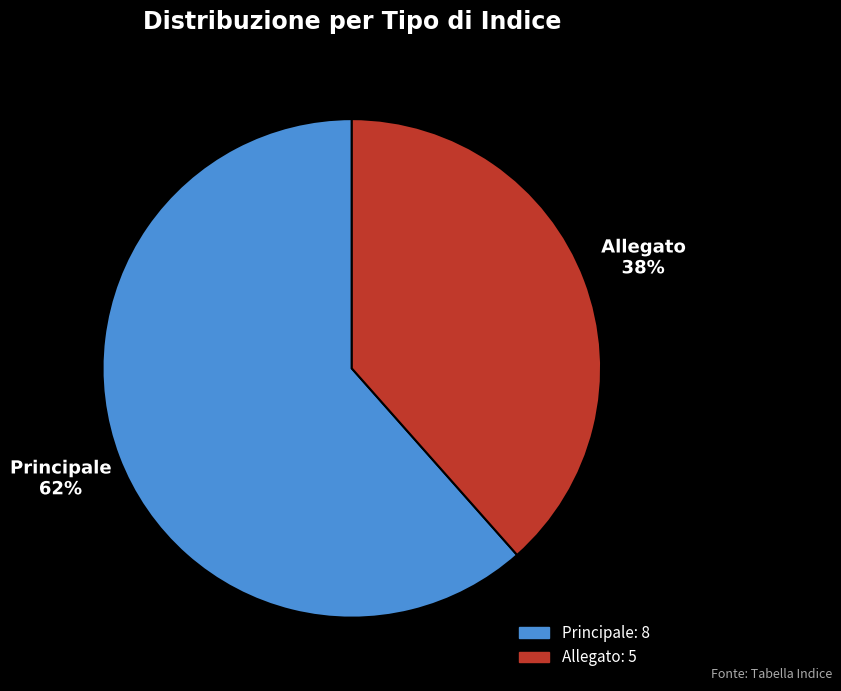

Combined, do Principale and Allegato account for over 50%?

Yes